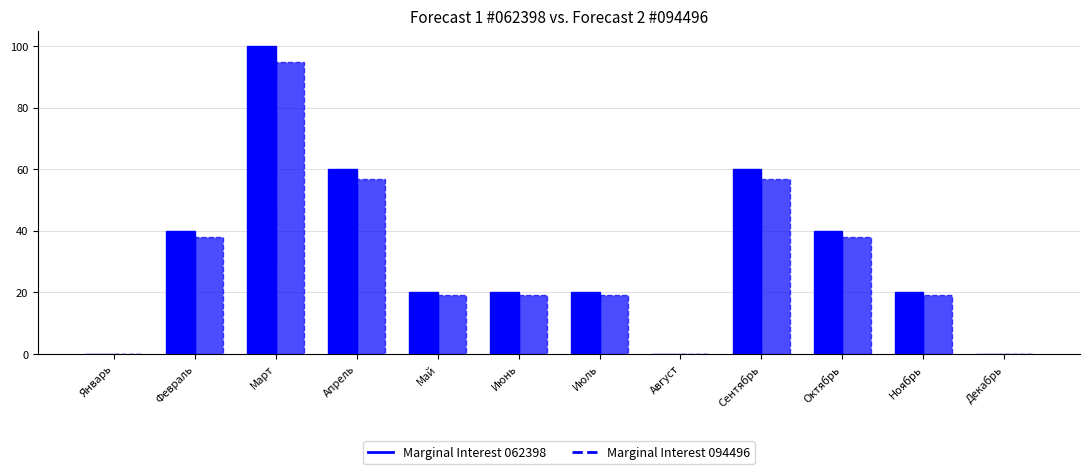

Count the Marginal Interest 062398 values in the range 20 to 60.

8